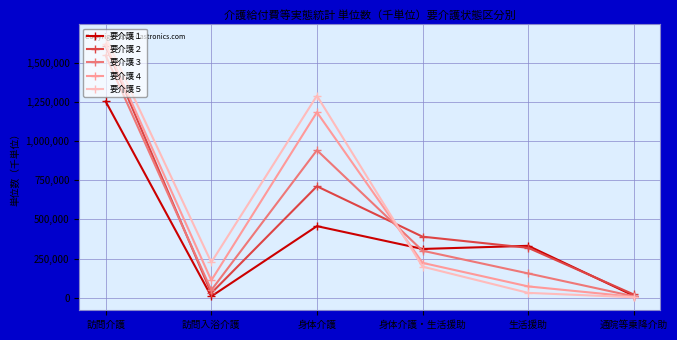

Which label corresponds to the largest value in the chart?

訪問介護